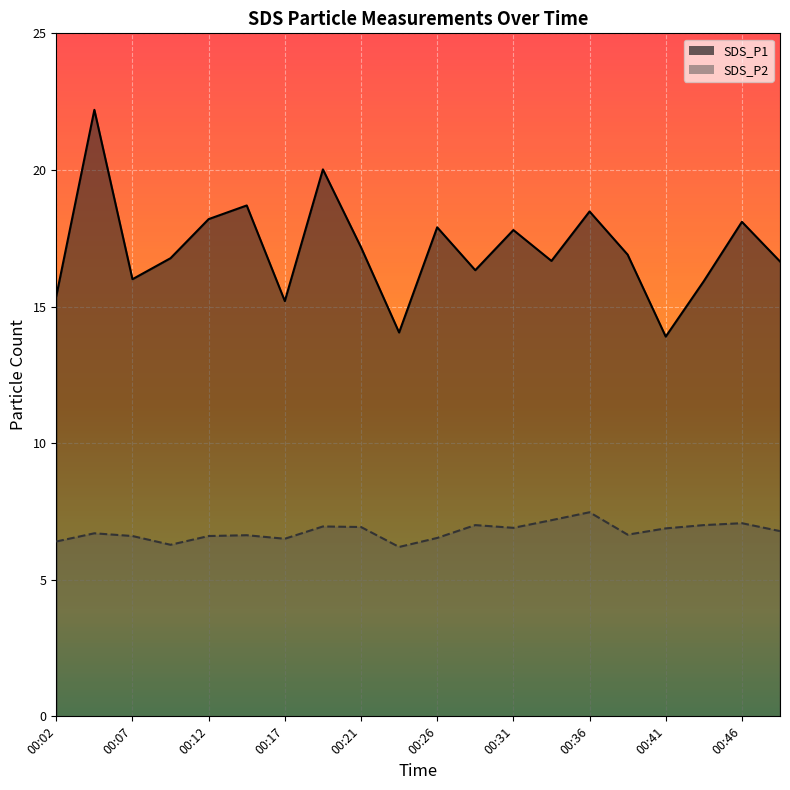

What is the approximate value of SDS_P2 at 00:36?

7.5